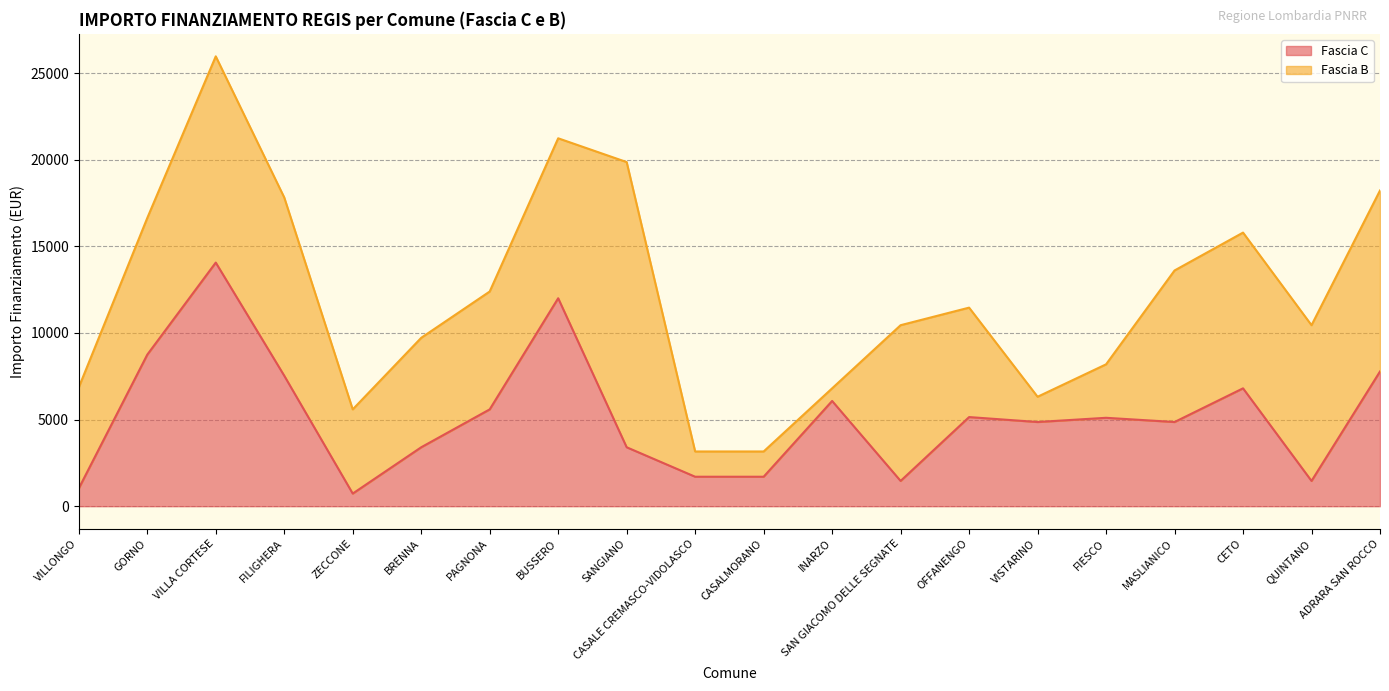

What position from the right is BUSSERO?

13